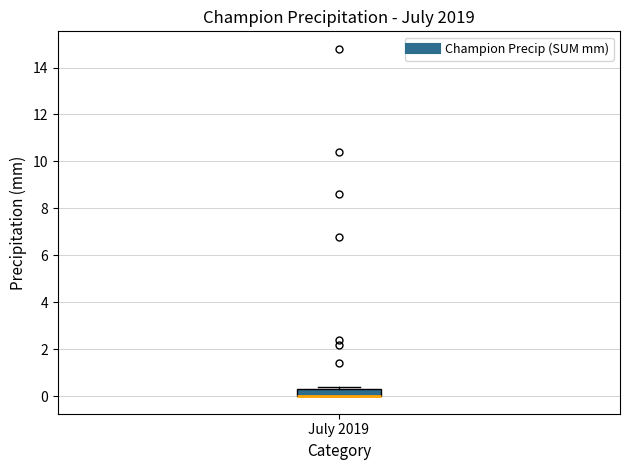

Where is the upper edge of the box for July 2019 on the y-axis? The values are not printed on the chart, so give them approximately, as read against the axis.

0.4